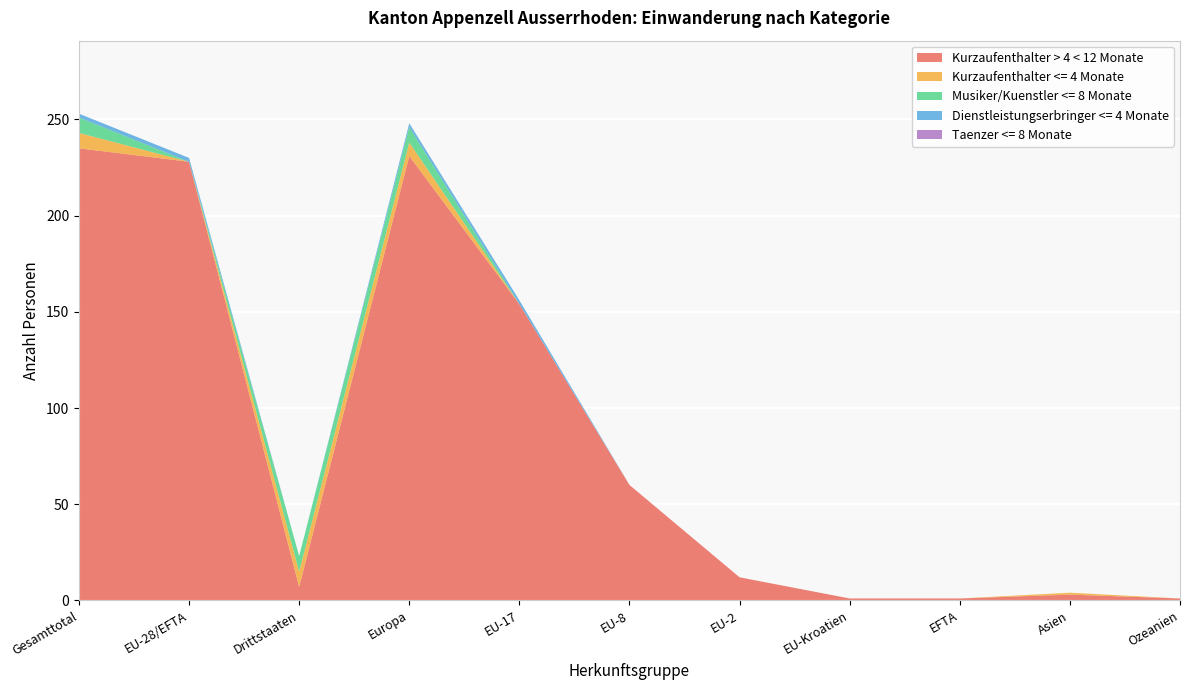

Reading left to right, extract all data points from this chart.

Kurzaufenthalter > 4 < 12 Monate: 235	228	7	231	154	60	12	1	1	3	1
Kurzaufenthalter <= 4 Monate: 8	0	8	7	0	0	0	0	0	1	0
Musiker/Kuenstler <= 8 Monate: 8	0	8	8	0	0	0	0	0	0	0
Dienstleistungserbringer <= 4 Monate: 2	2	0	2	2	0	0	0	0	0	0
Taenzer <= 8 Monate: 0	0	0	0	0	0	0	0	0	0	0
Total: 253	230	23	248	156	60	12	1	1	3	1